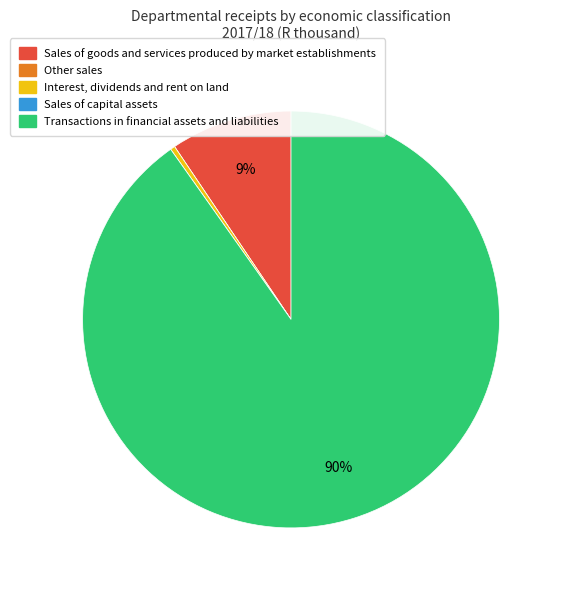

Which category has the biggest portion of the pie?

Transactions in financial assets and liabilities